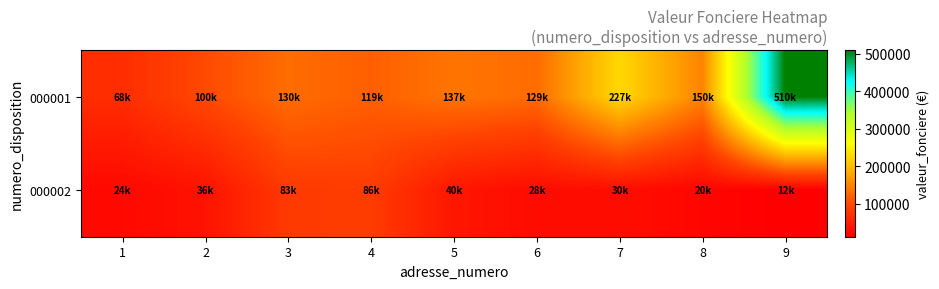

At which category is the sum across all series the highest?

9